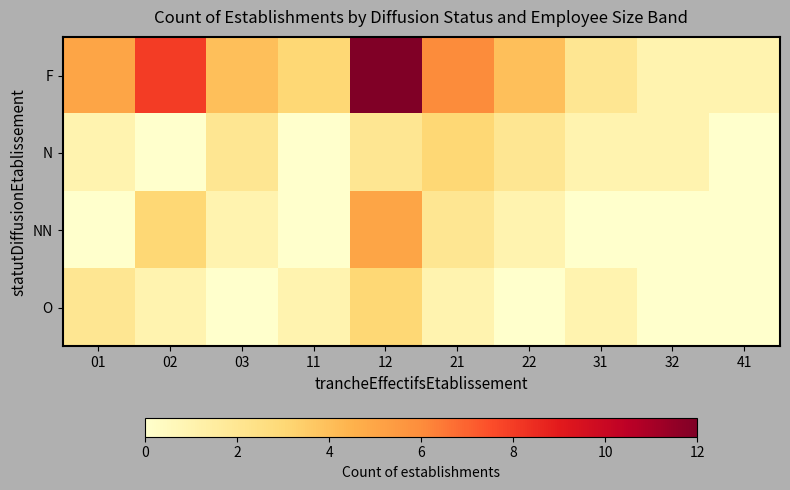

Which series has the widest spread of values?

F